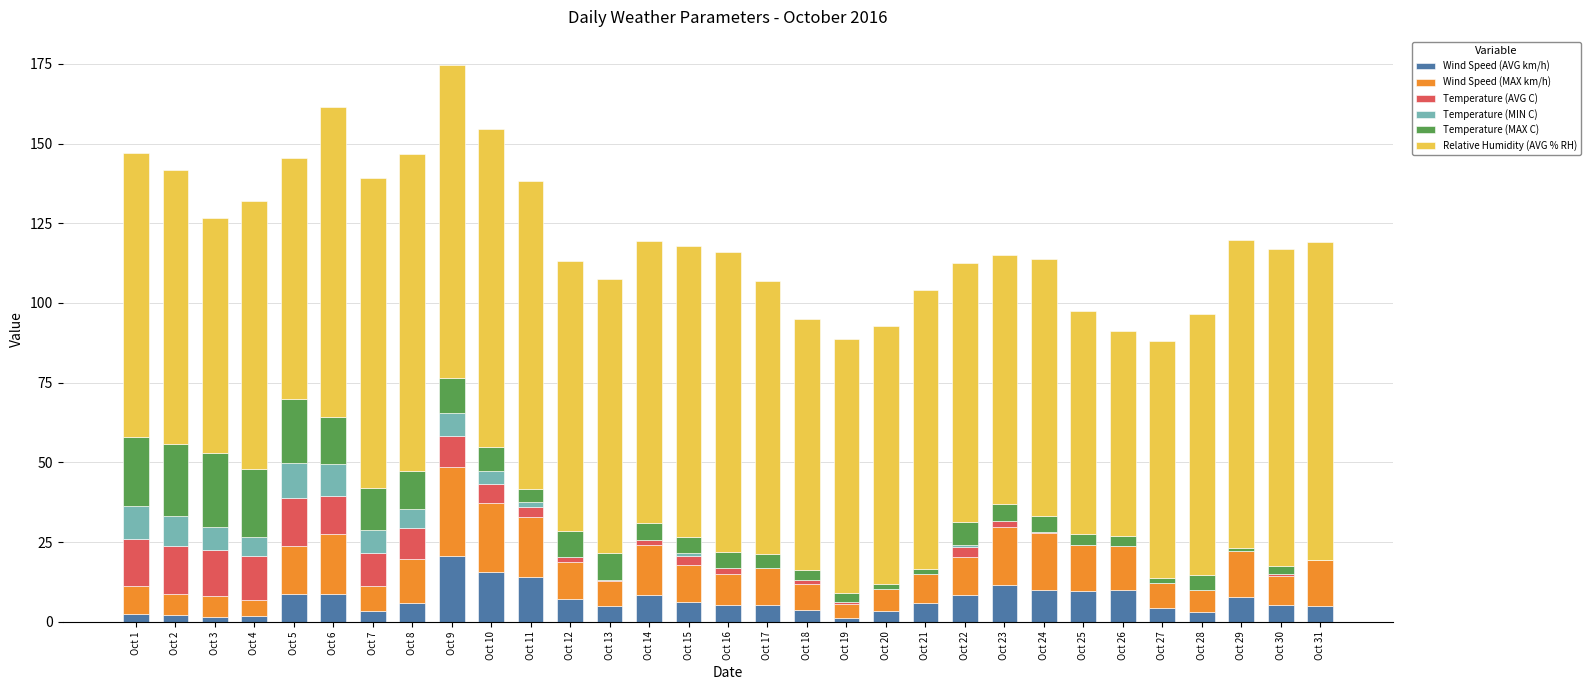

Are the bars horizontal?

No